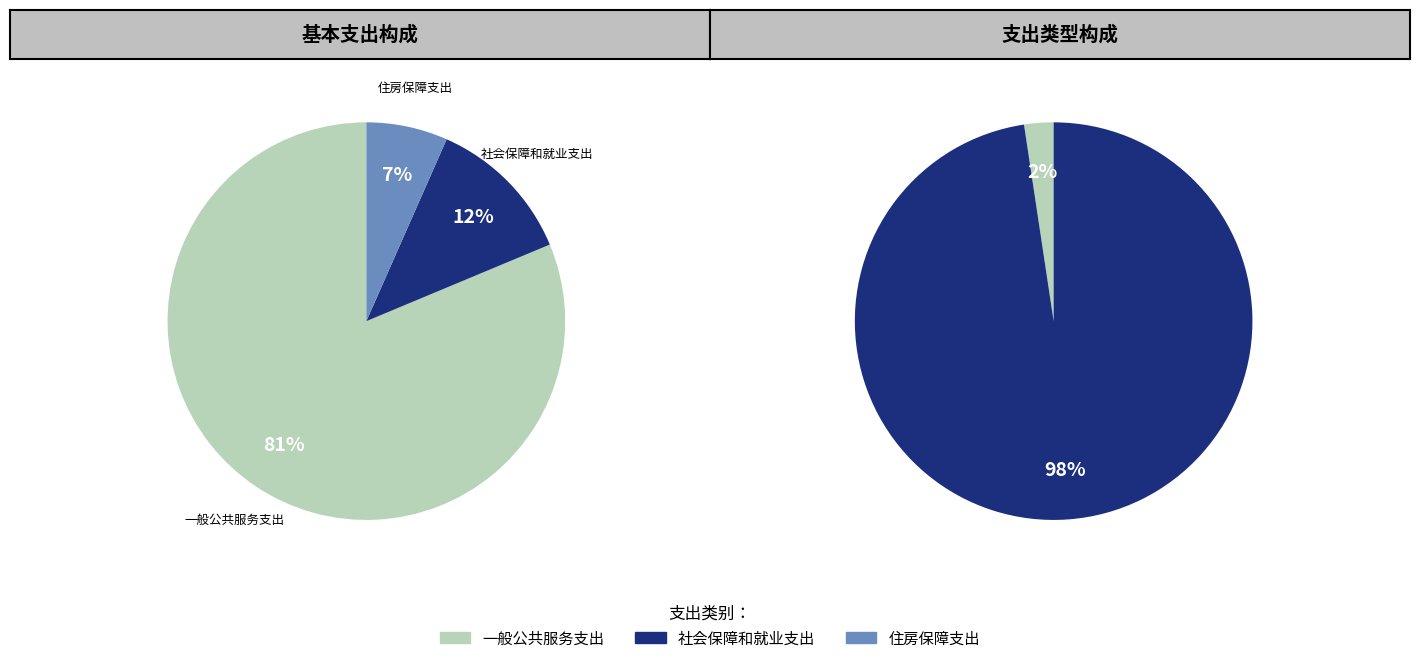

Rank the categories by value from lowest to highest.

住房保障支出, 社会保障和就业支出, 一般公共服务支出